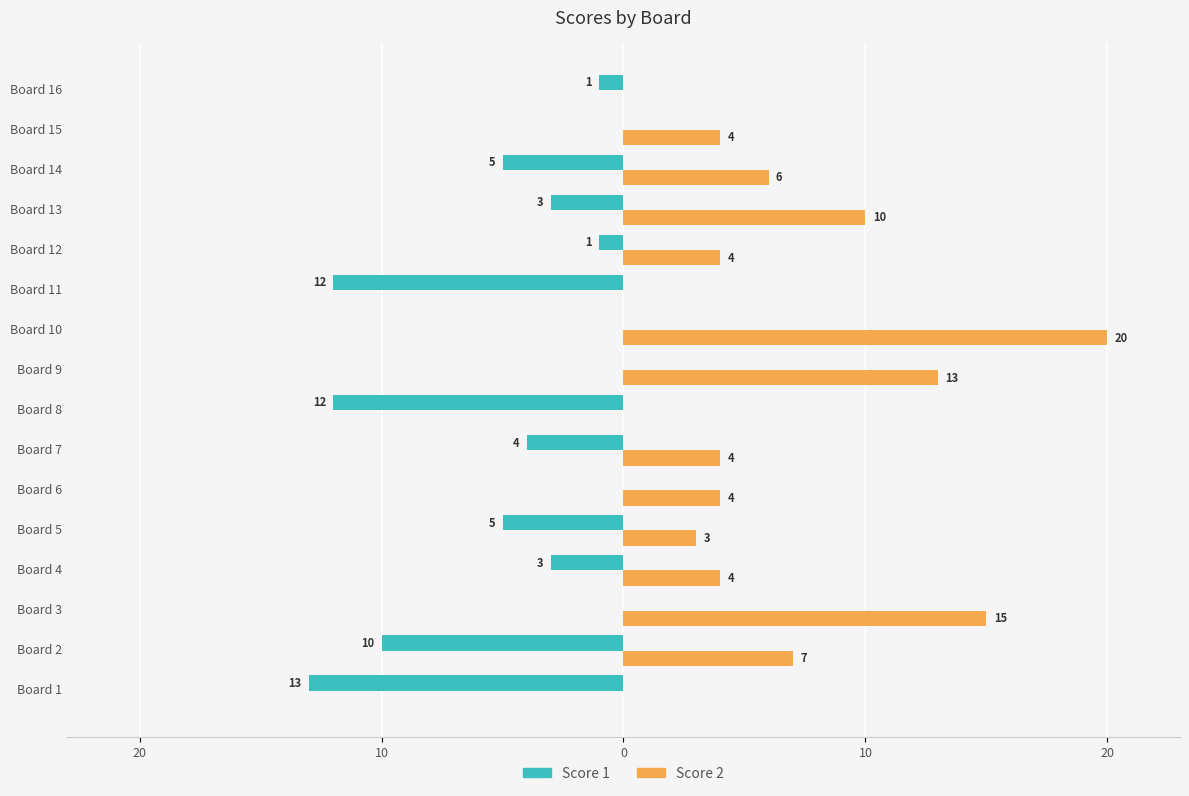

How many bars are there in each group?

2